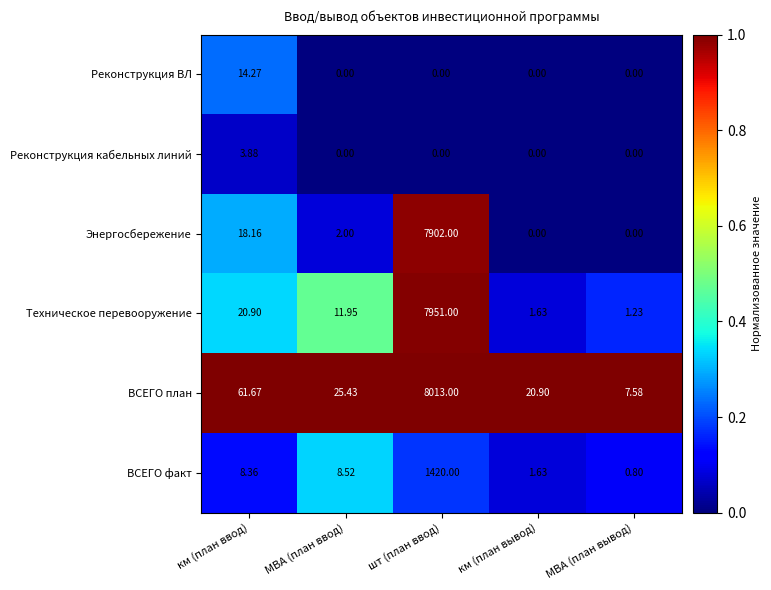

Which series has the widest spread of values?

ВСЕГО план